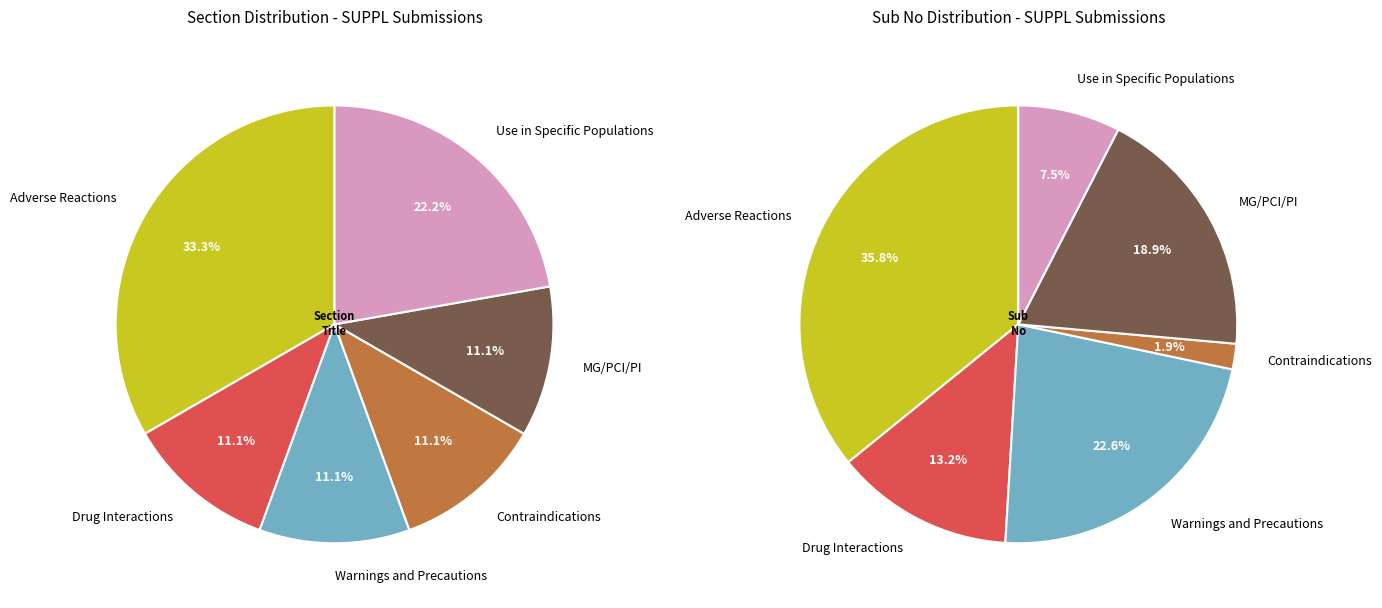

What is the largest slice in the pie chart?

Adverse Reactions